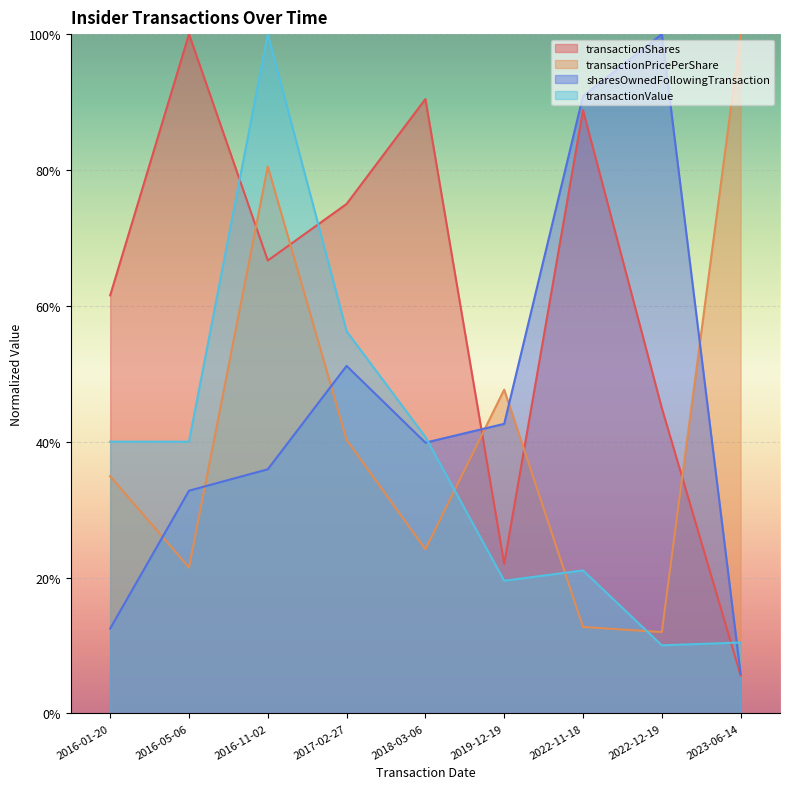

What are all the series names shown in the legend?

transactionShares, transactionPricePerShare, sharesOwnedFollowingTransaction, transactionValue